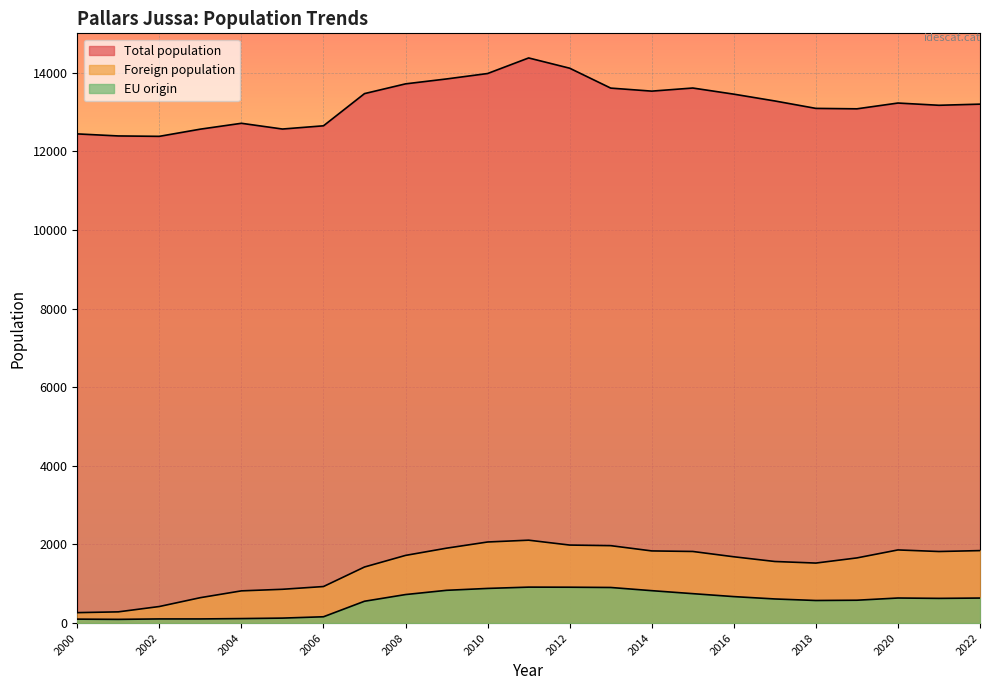

True or false: Foreign population has a value of 1426 at 2007.

True